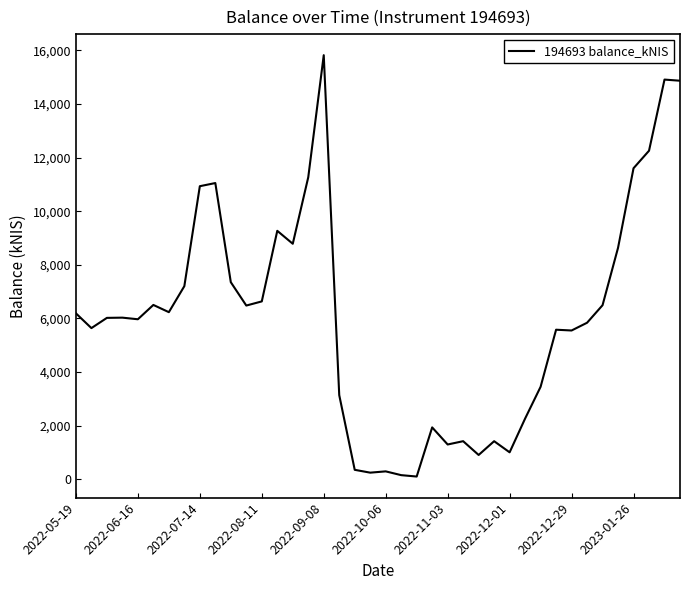

True or false: the data has more than 0 interior local peaks.

True